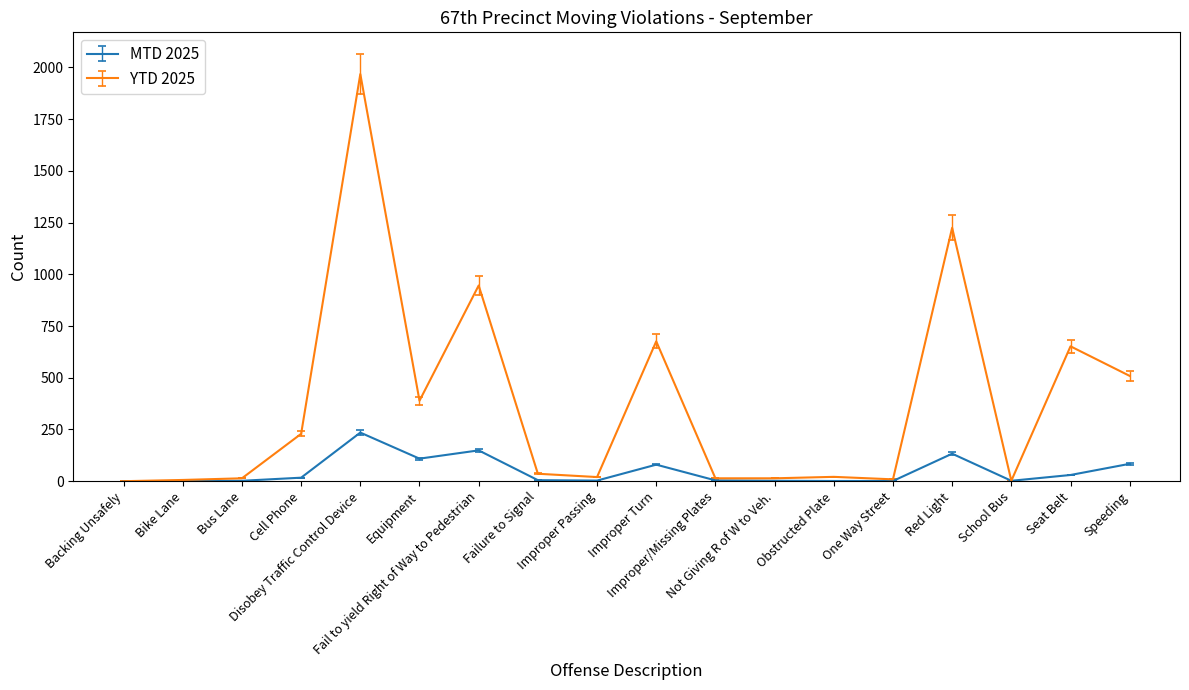

Rank the series by their maximum value, from highest to lowest.

YTD 2025, MTD 2025